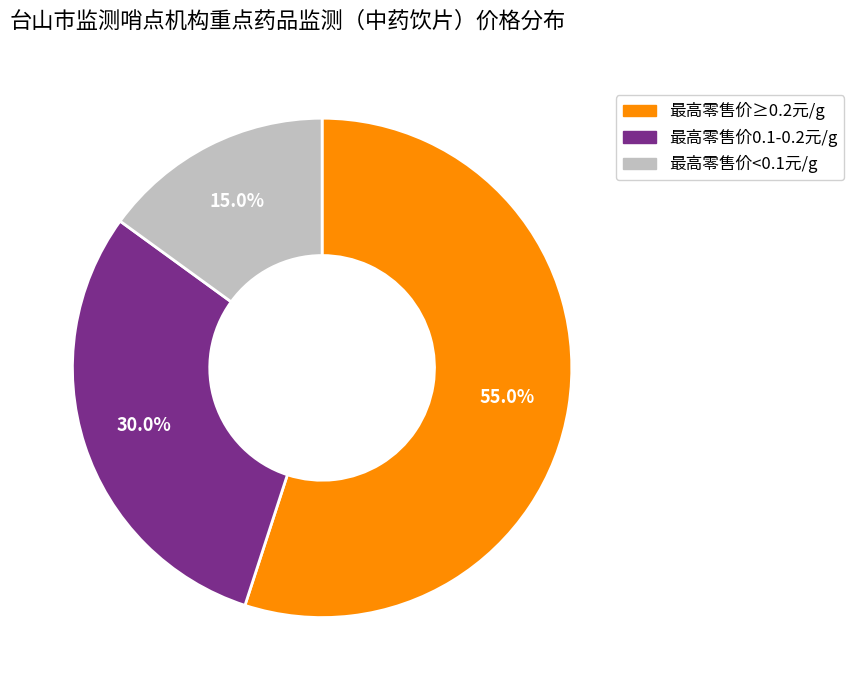

Is there a majority slice in this chart?

Yes